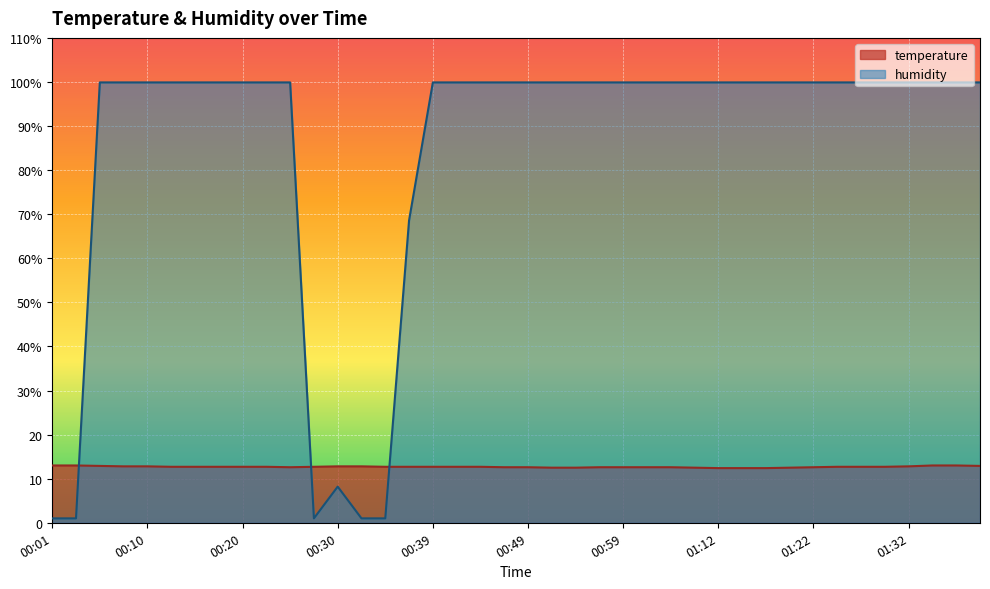

What is the label of the 20th point from the left?

00:47